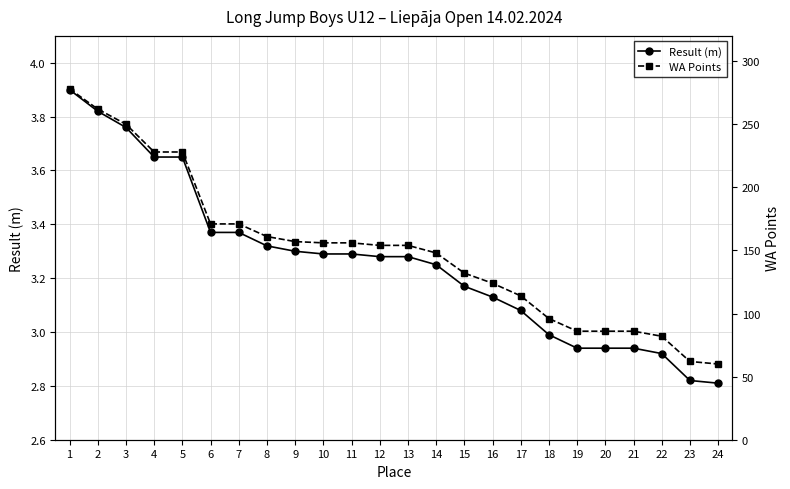

True or false: Result (m) and WA Points intersect in this chart.

False